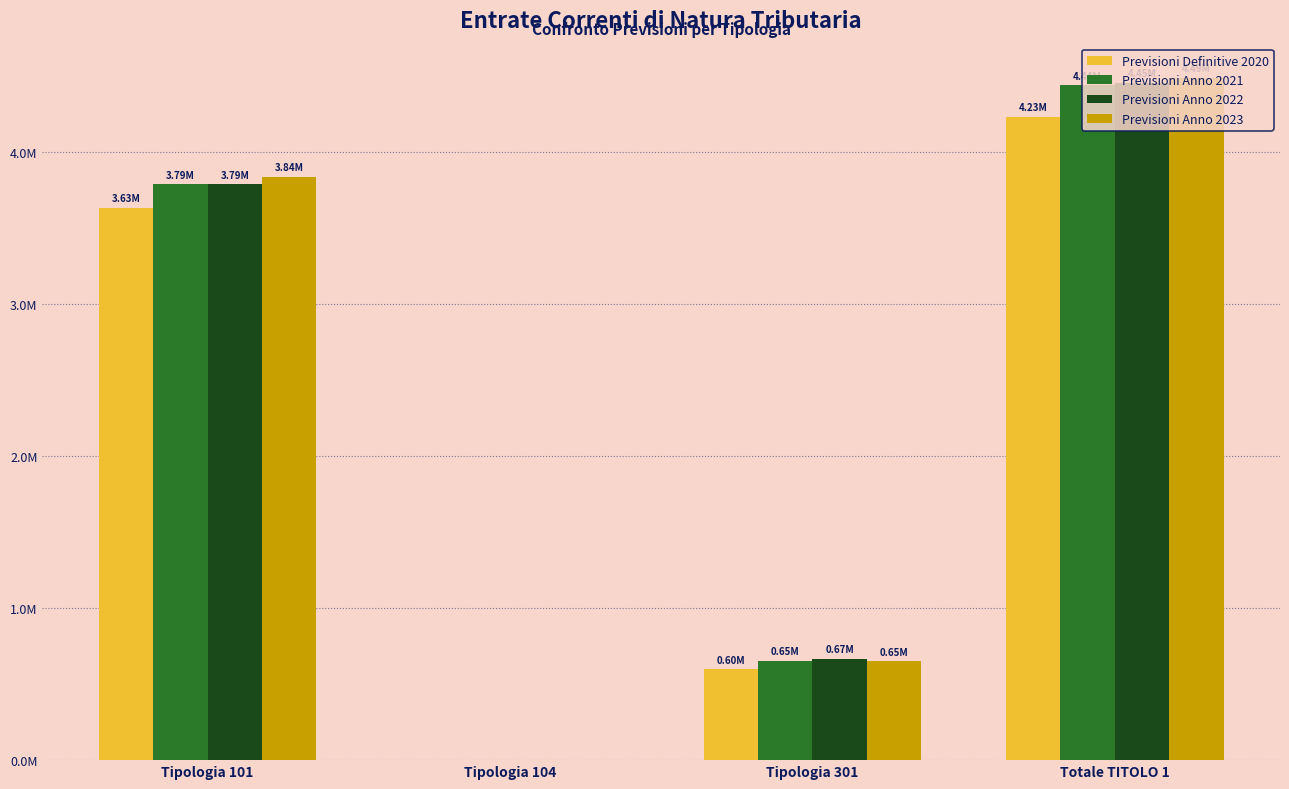

What is the value of the Previsioni Definitive 2020 bar at the 3rd from the left?

596738.3